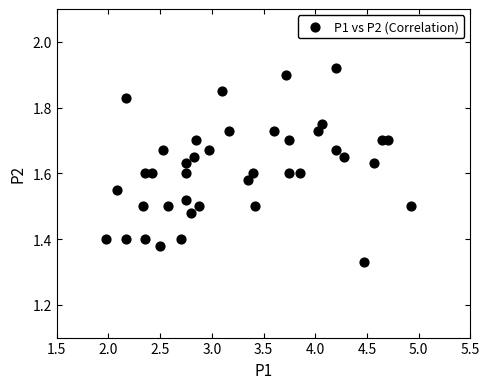

What is the range of X values (max minus min)?

2.9